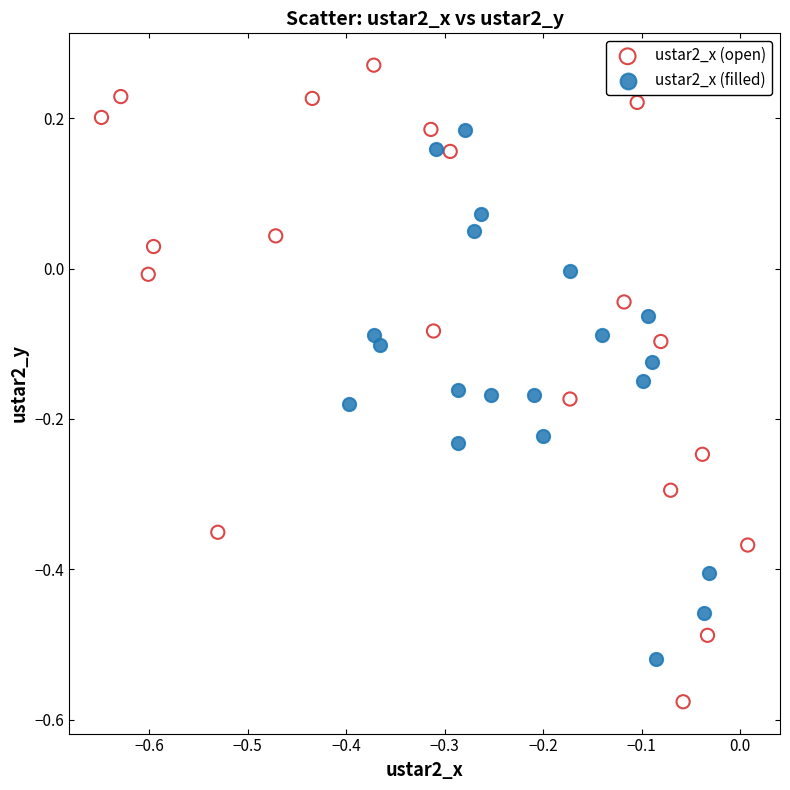

What are all the series names shown in the legend?

ustar2_x (open), ustar2_x (filled)